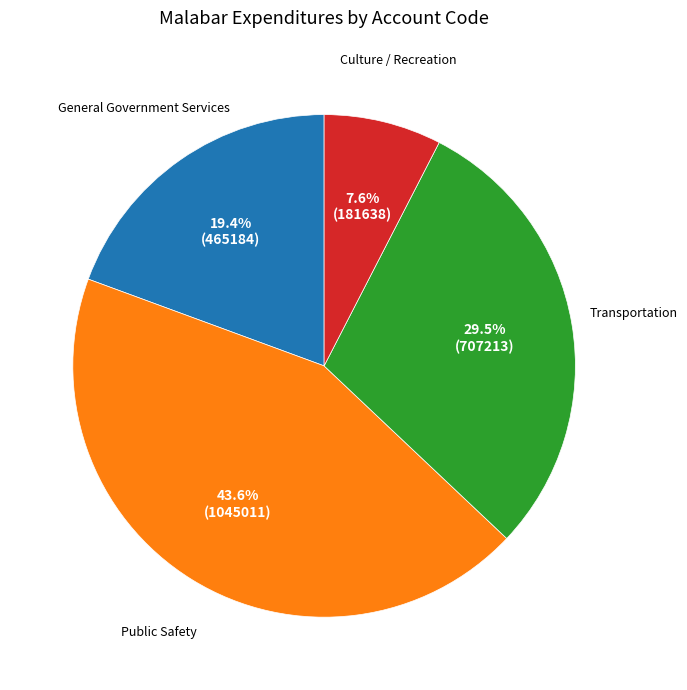

Is there any slice that represents more than half of the pie?

No